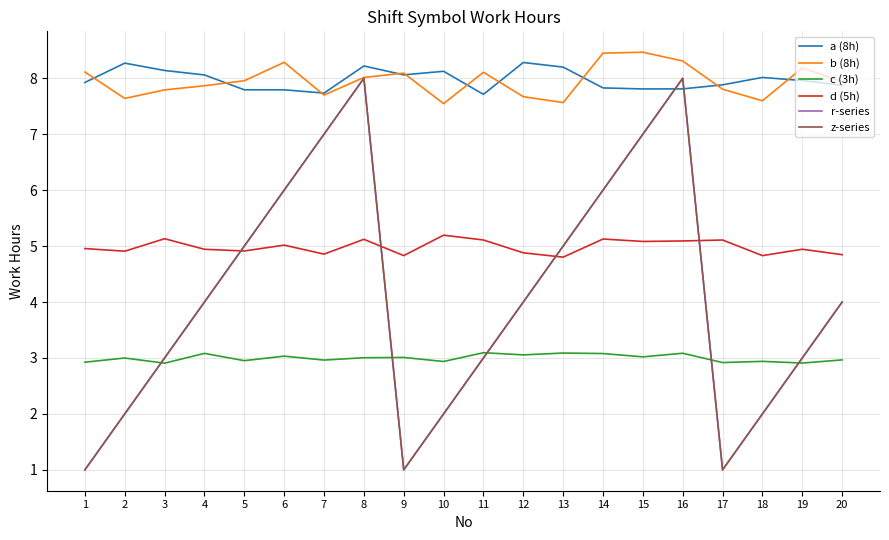

The a (8h) series shows 7.8 at 6. True or false?

True